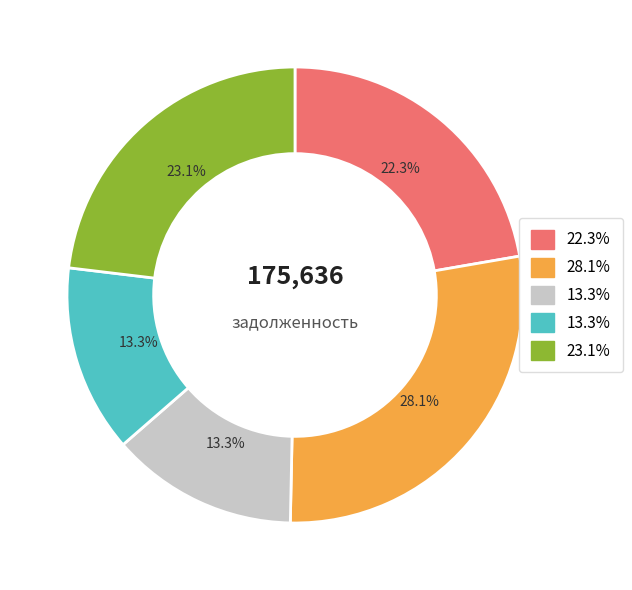

Is there any slice that represents more than half of the pie?

No